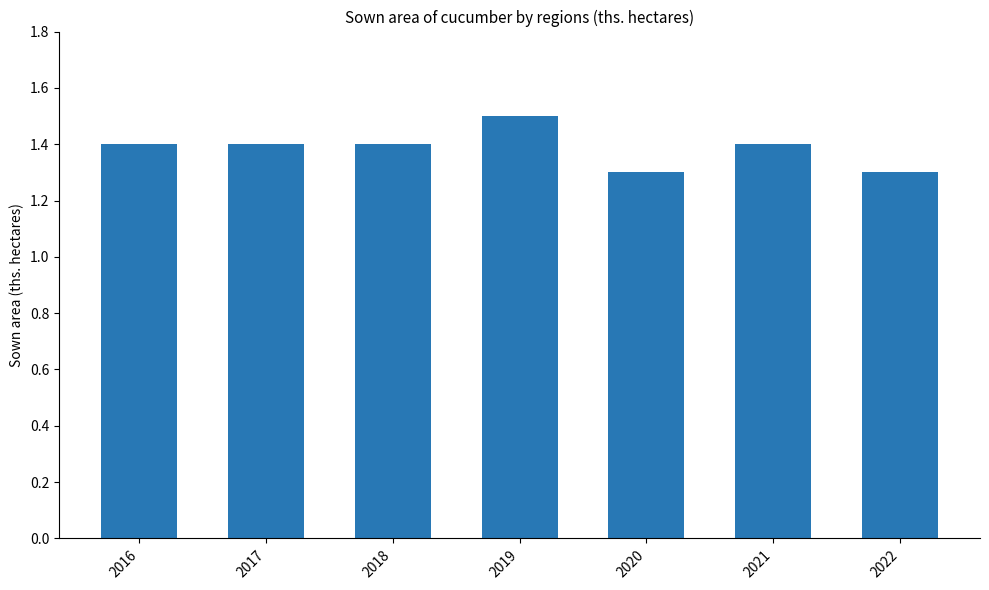

Reading left to right, what are all the values shown in this chart?

2016=1.4	2017=1.4	2018=1.4	2019=1.5	2020=1.3	2021=1.4	2022=1.3